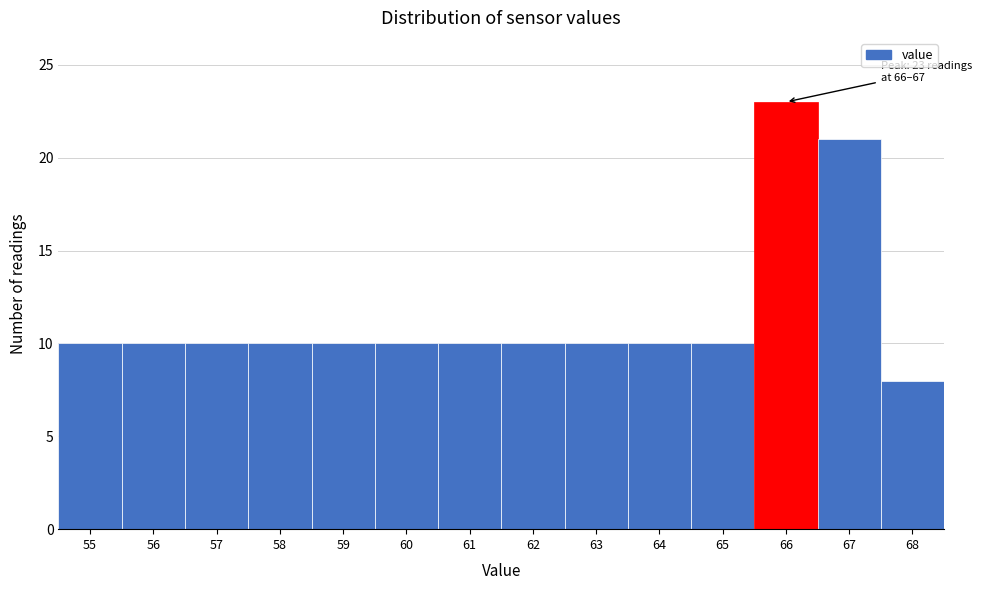

Reading right to left, transcribe all the data shown in this chart.

8	21	23	10	10	10	10	10	10	10	10	10	10	10